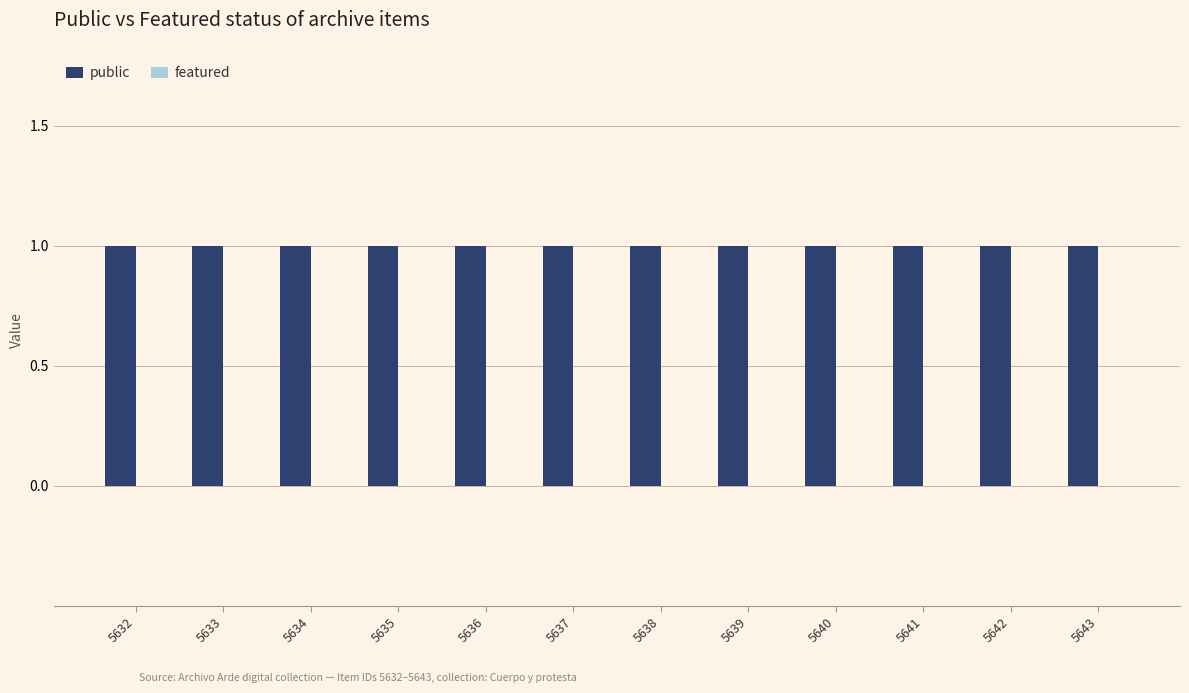

Rank the categories by featured value from lowest to highest.

5632, 5633, 5634, 5635, 5636, 5637, 5638, 5639, 5640, 5641, 5642, 5643